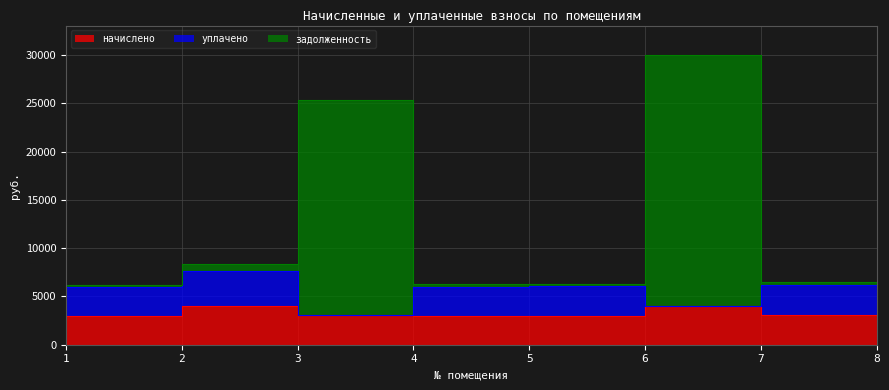

The value of начислено at 3 is 3033.7. True or false?

True